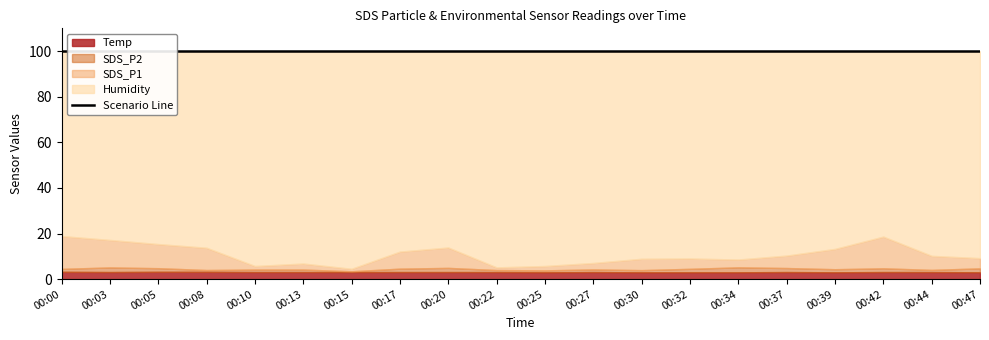

Reading right to left, list all the values displayed in this chart.

SDS_P1: 00:47=4.5	00:44=6.2	00:42=13.9	00:39=8.9	00:37=5.5	00:34=3.4	00:32=4.5	00:30=5.0	00:27=2.8	00:25=1.9	00:22=1.2	00:20=8.9	00:17=7.5	00:15=1.1	00:13=2.6	00:10=1.6	00:08=9.8	00:05=10.6	00:03=12.1	00:00=14.4
SDS_P2: 00:47=1.7	00:44=0.9	00:42=1.6	00:39=1.4	00:37=1.8	00:34=2.2	00:32=1.5	00:30=0.9	00:27=1.1	00:25=0.8	00:22=0.9	00:20=1.8	00:17=1.5	00:15=0.3	00:13=1.1	00:10=1.1	00:08=0.8	00:05=1.6	00:03=2.0	00:00=1.3
Humidity: 00:47=99.9	00:44=99.9	00:42=99.9	00:39=99.9	00:37=99.9	00:34=99.9	00:32=99.9	00:30=99.9	00:27=99.9	00:25=99.9	00:22=99.9	00:20=99.9	00:17=99.9	00:15=99.9	00:13=99.9	00:10=99.9	00:08=99.9	00:05=99.9	00:03=99.9	00:00=99.9
Temp: 00:47=3.0	00:44=3.1	00:42=3.1	00:39=3.0	00:37=3.1	00:34=3.0	00:32=3.0	00:30=3.0	00:27=3.1	00:25=3.0	00:22=3.1	00:20=3.1	00:17=3.1	00:15=3.1	00:13=3.1	00:10=3.1	00:08=3.2	00:05=3.2	00:03=3.1	00:00=3.2